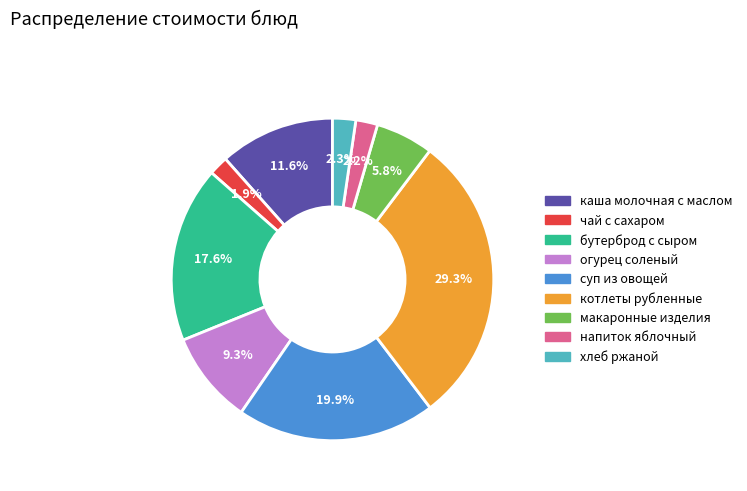

Is there a majority slice in this chart?

No